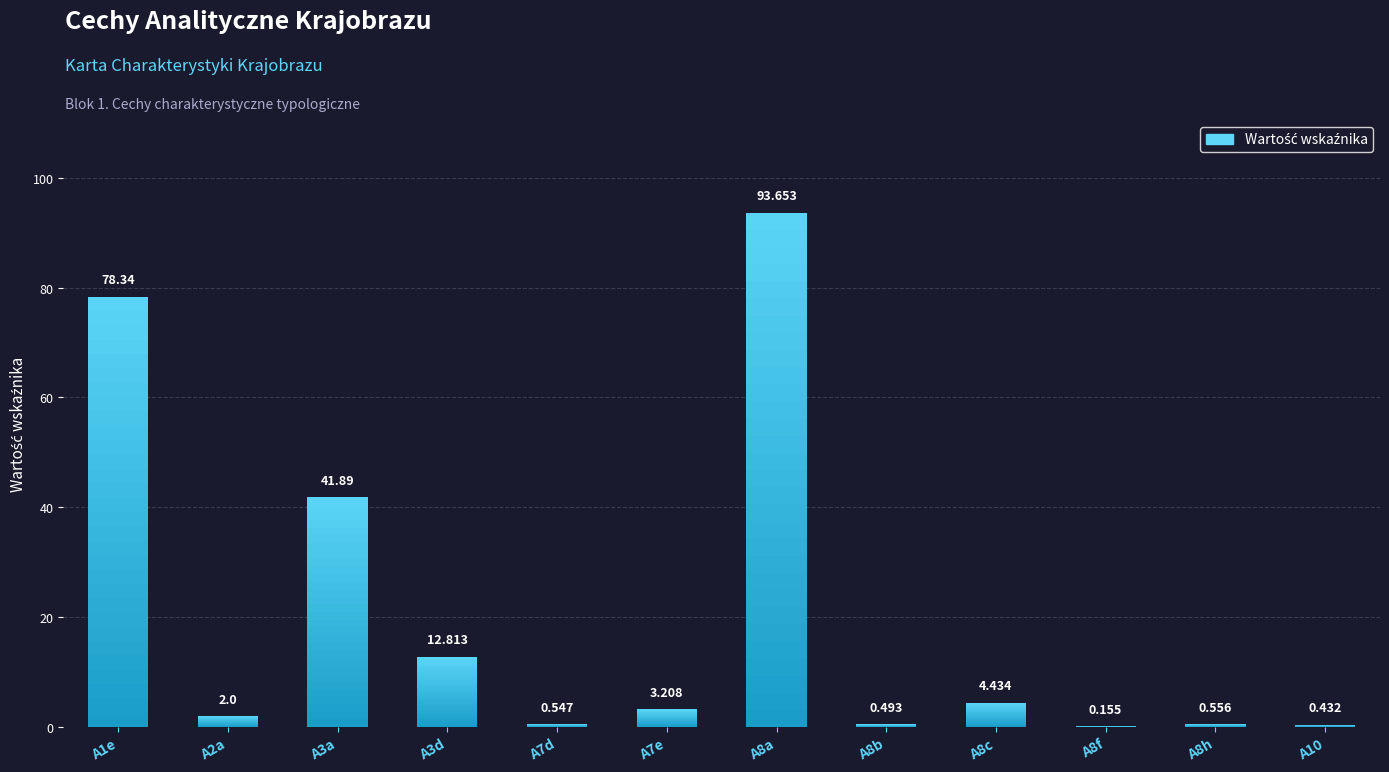

What is the minimum value shown in the chart?

0.2